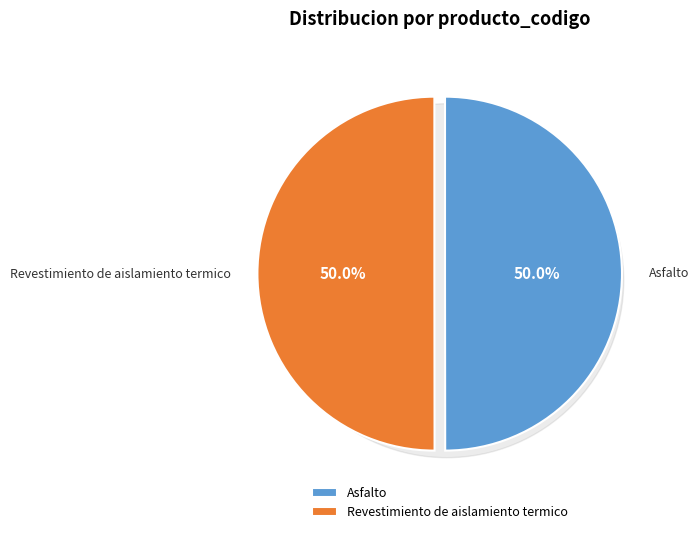

To the nearest percent, what percentage of the pie is Asfalto?

50%